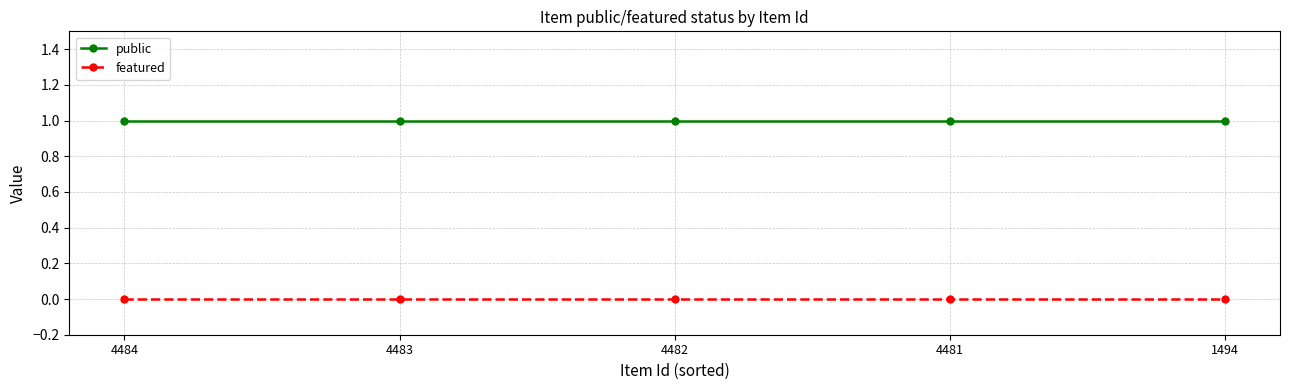

List the series in order of their peak value, highest first.

public, featured